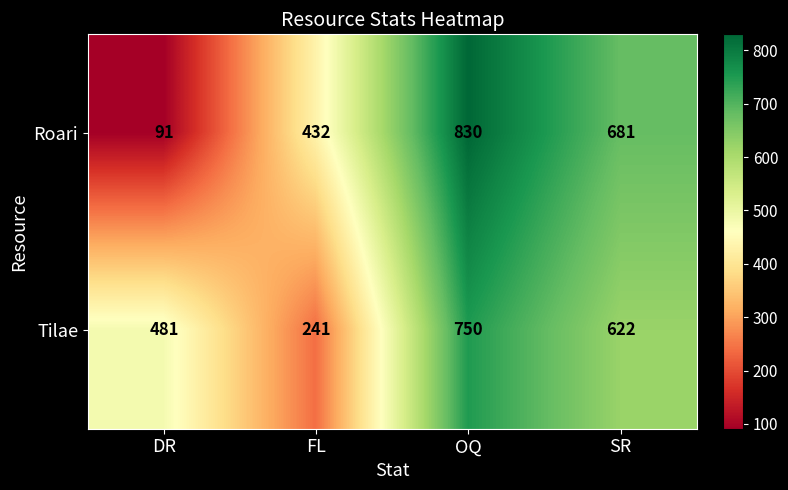

True or false: Roari has a value of 91 at DR.

True